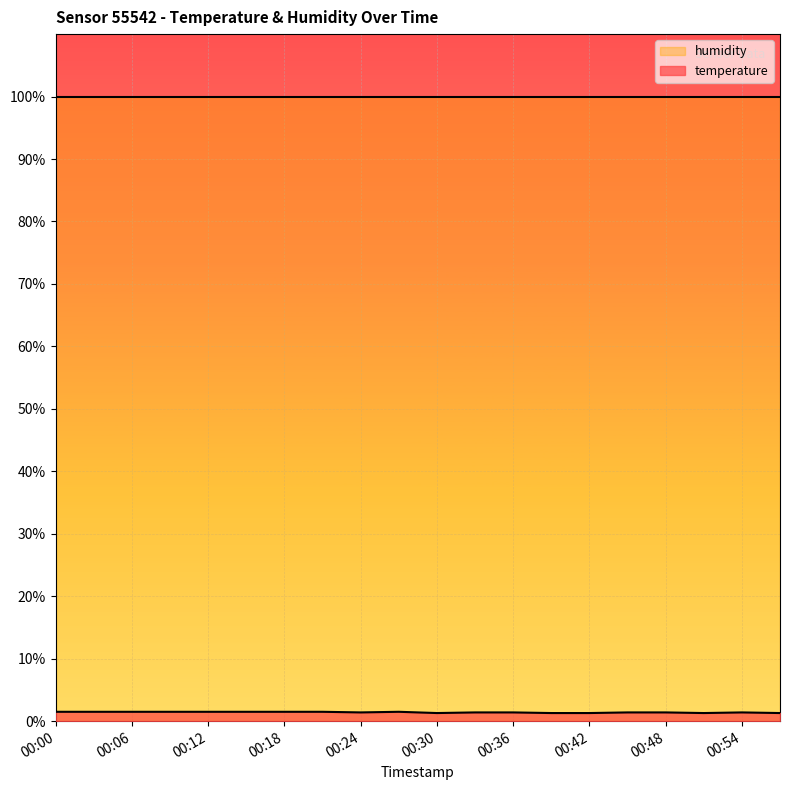

At which label is the value closest to 1?

00:30